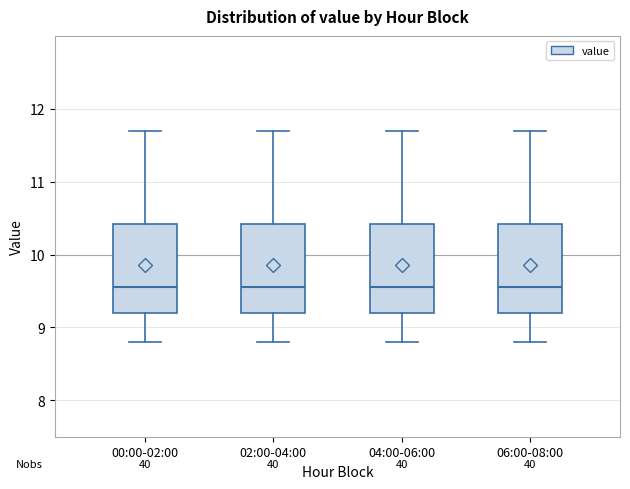

Reading left to right, read every box against the y-axis: the position of its median line, the range the box covers, and the ends of its whiskers. The values are not printed on the chart, so give them approximately, as read against the axis.

00:00-02:00: median 9.6, box 9.2 to 10.4, whiskers 8.8 to 11.7
02:00-04:00: median 9.6, box 9.2 to 10.4, whiskers 8.8 to 11.7
04:00-06:00: median 9.6, box 9.2 to 10.4, whiskers 8.8 to 11.7
06:00-08:00: median 9.6, box 9.2 to 10.4, whiskers 8.8 to 11.7